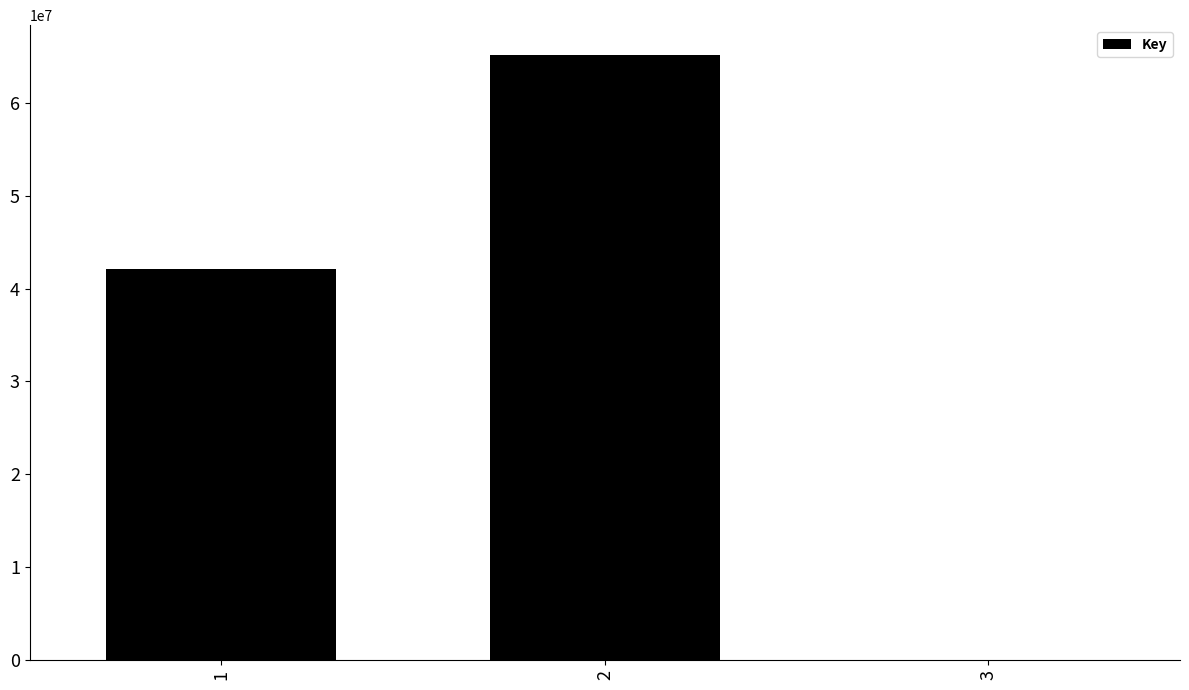

Are the bars horizontal?

No